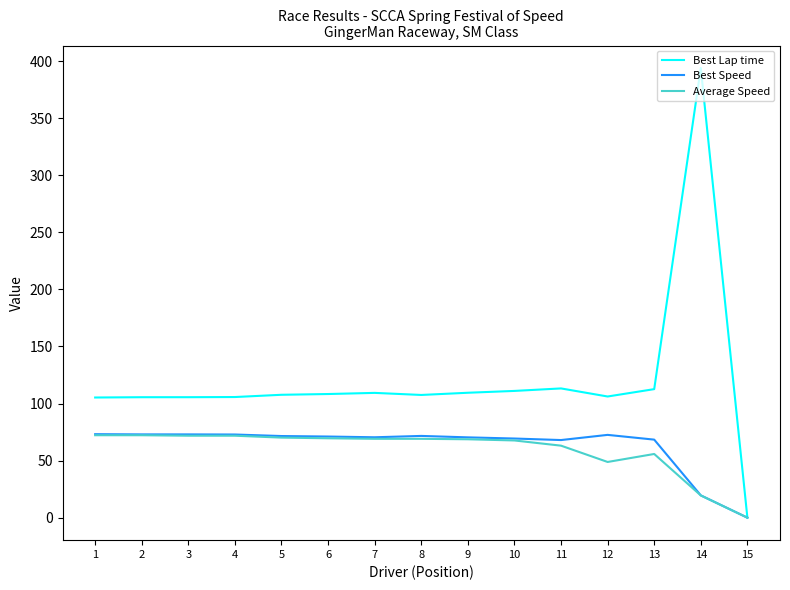

At which label does Best Lap time reach its peak?

14